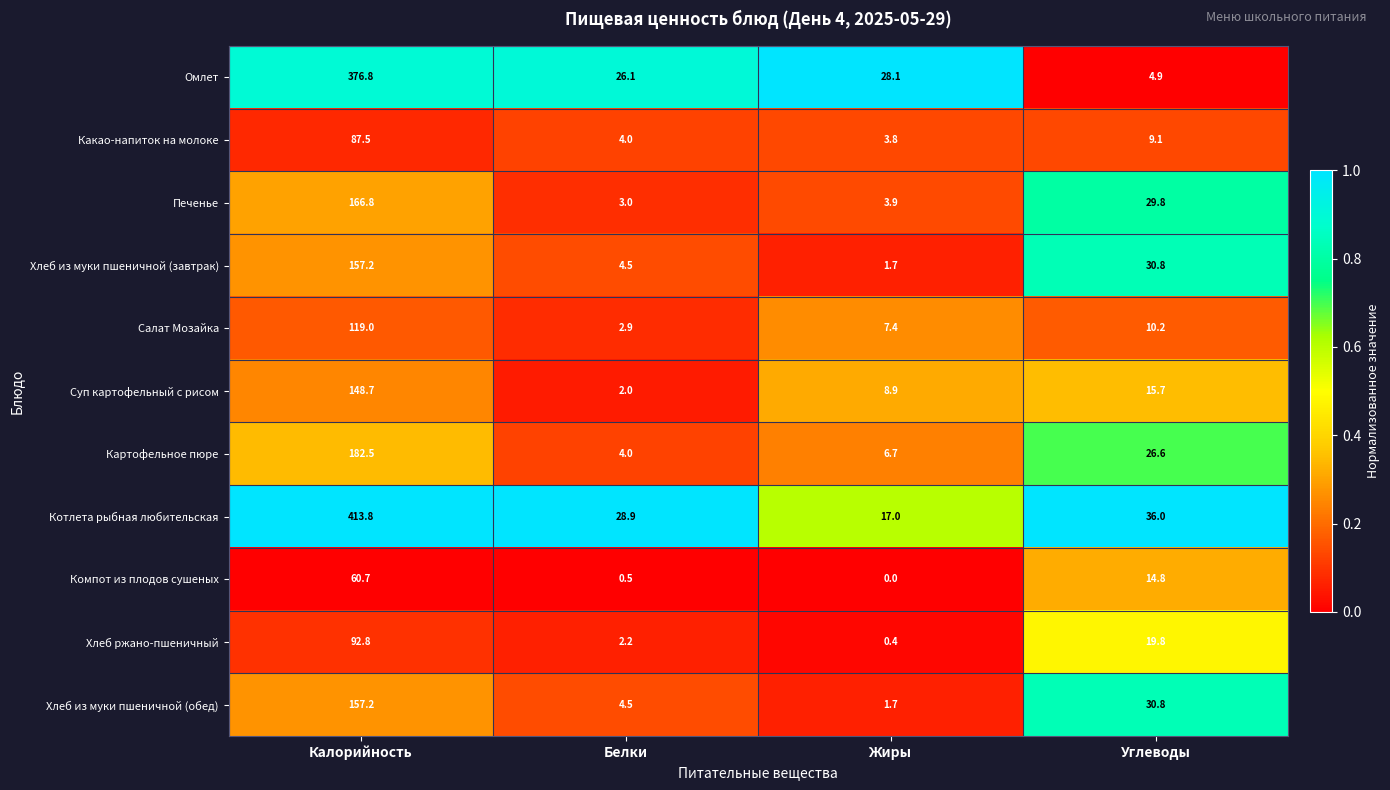

Rank the categories by Омлет value from lowest to highest.

Углеводы, Белки, Жиры, Калорийность